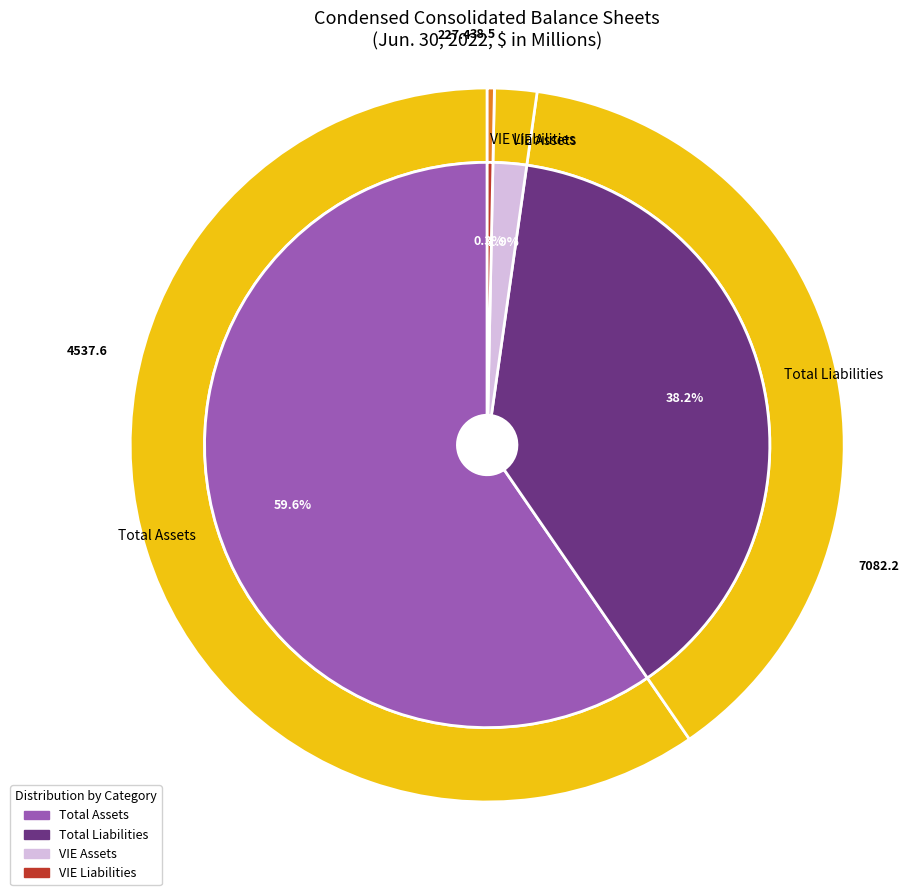

To the nearest percent, what is the combined percentage of VIE Liabilities and Total Assets?

60%